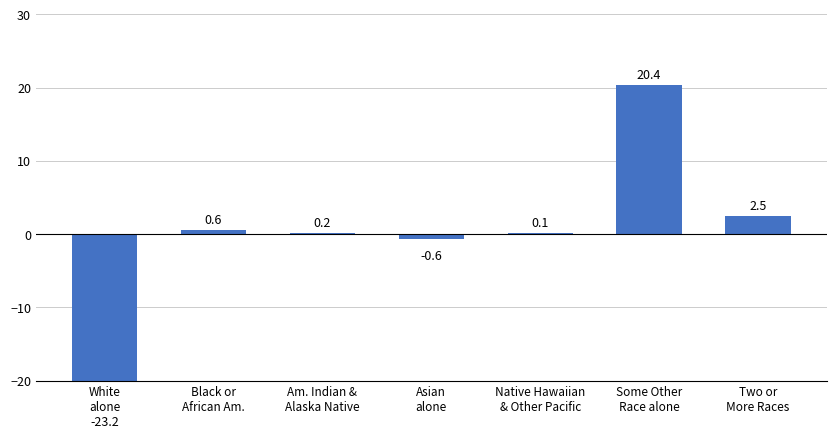

What is the minimum value shown in the chart?

-23.2